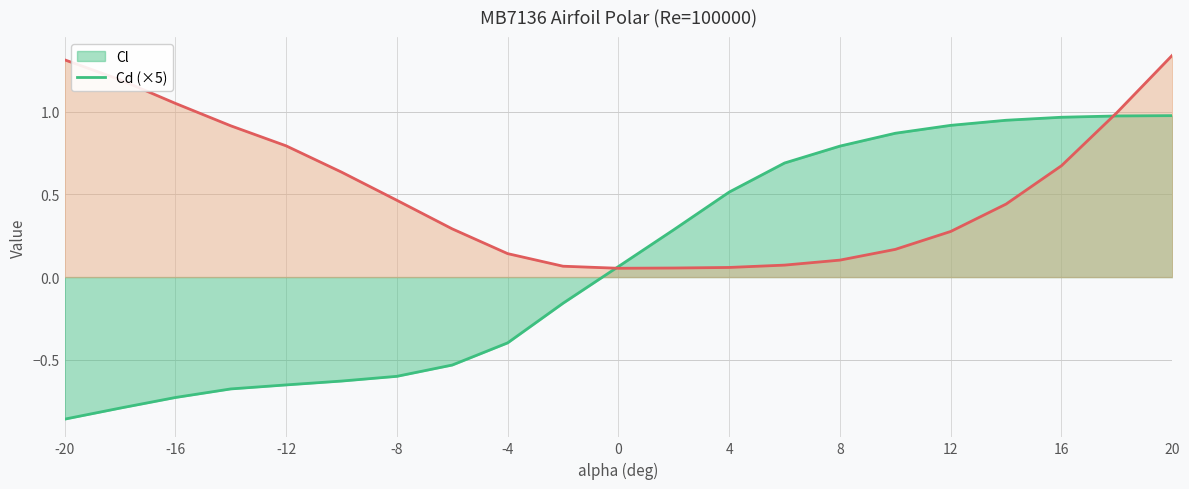

The Cd series shows 0.3 at -14. True or false?

False